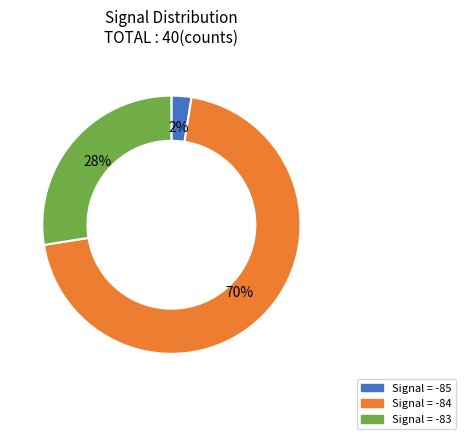

Is there any slice that represents more than half of the pie?

Yes